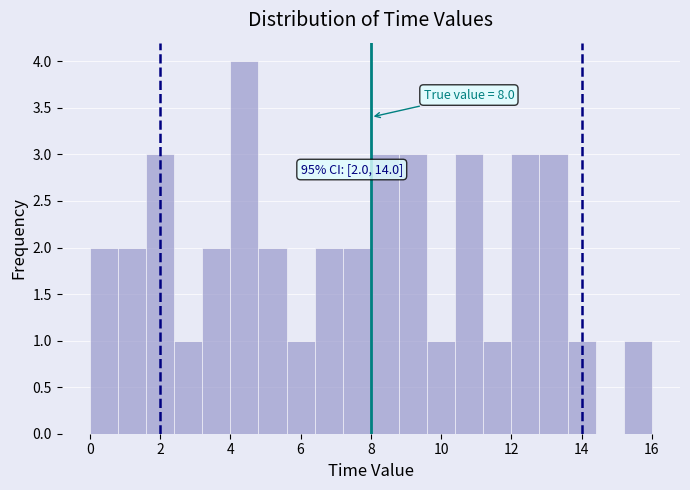

Over which range of the x-axis is the bar tallest?

4.0 to 4.8